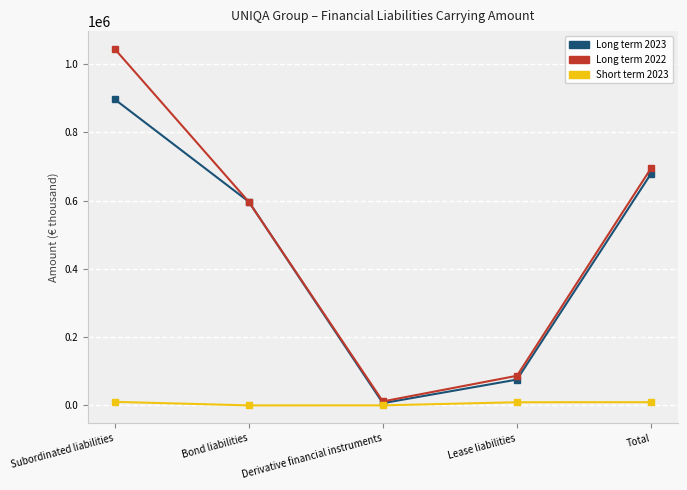

Which series has the widest spread of values?

Long term 2022